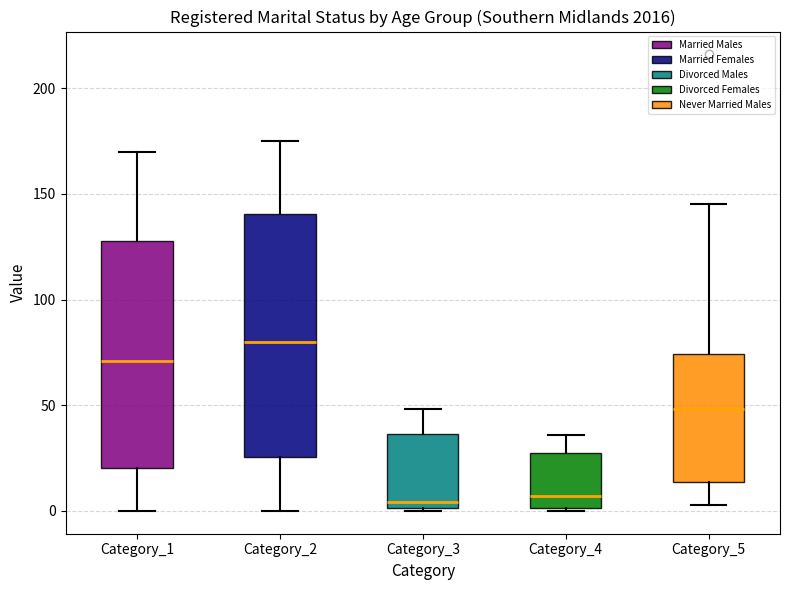

Reading left to right, read every box against the y-axis: the position of its median line, the range the box covers, and the ends of its whiskers. The values are not printed on the chart, so give them approximately, as read against the axis.

Category_1: median 70, box 20 to 130, whiskers 0 to 170
Category_2: median 80, box 25 to 140, whiskers 0 to 175
Category_3: median 5, box 0 to 35, whiskers 0 to 50
Category_4: median 5, box 0 to 30, whiskers 0 to 35
Category_5: median 50, box 15 to 75, whiskers 5 to 145